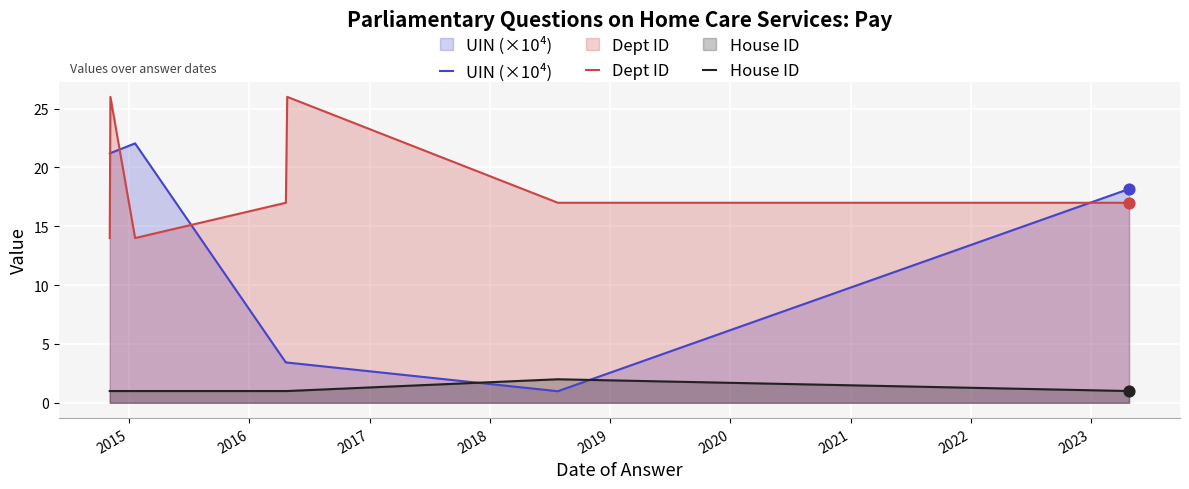

Which series has the largest total across all categories?

Dept ID